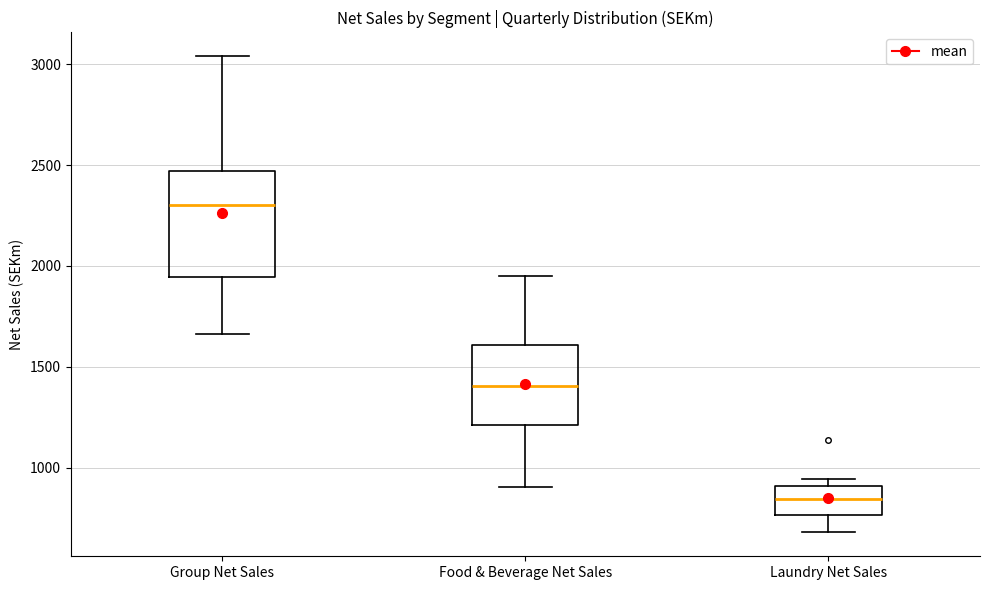

Reading left to right, read every box against the y-axis: the position of its median line, the range the box covers, and the ends of its whiskers. The values are not printed on the chart, so give them approximately, as read against the axis.

Group Net Sales: median 2300, box 1950 to 2450, whiskers 1650 to 3050
Food & Beverage Net Sales: median 1400, box 1200 to 1600, whiskers 900 to 1950
Laundry Net Sales: median 850, box 750 to 900, whiskers 700 to 950